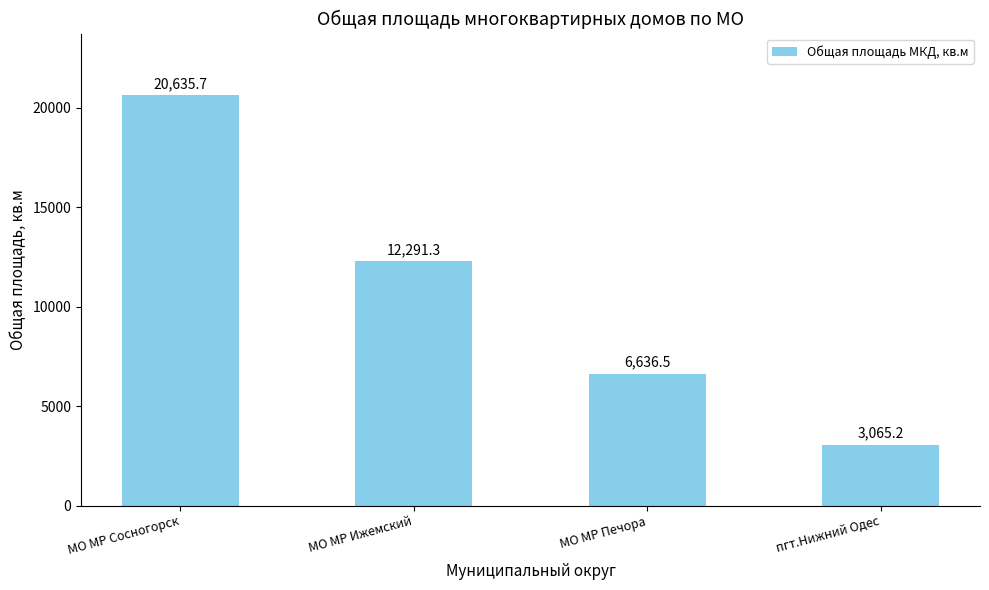

What is the maximum value shown in the chart?

20635.7